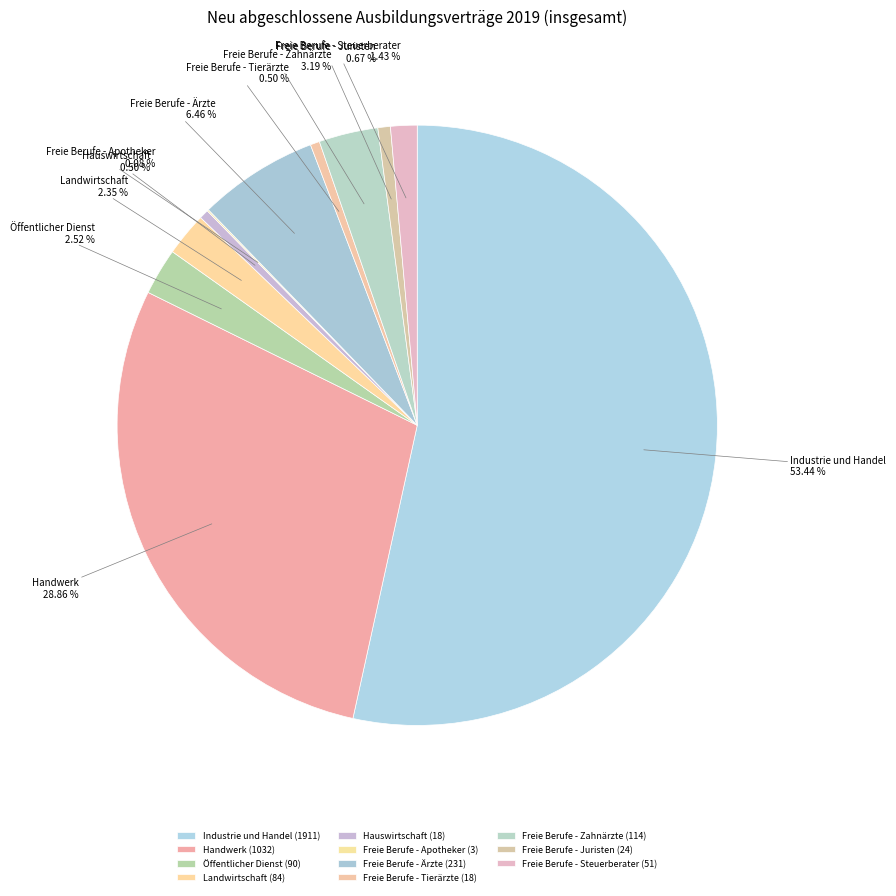

To the nearest percent, what portion does Freie Berufe - Juristen represent?

1%